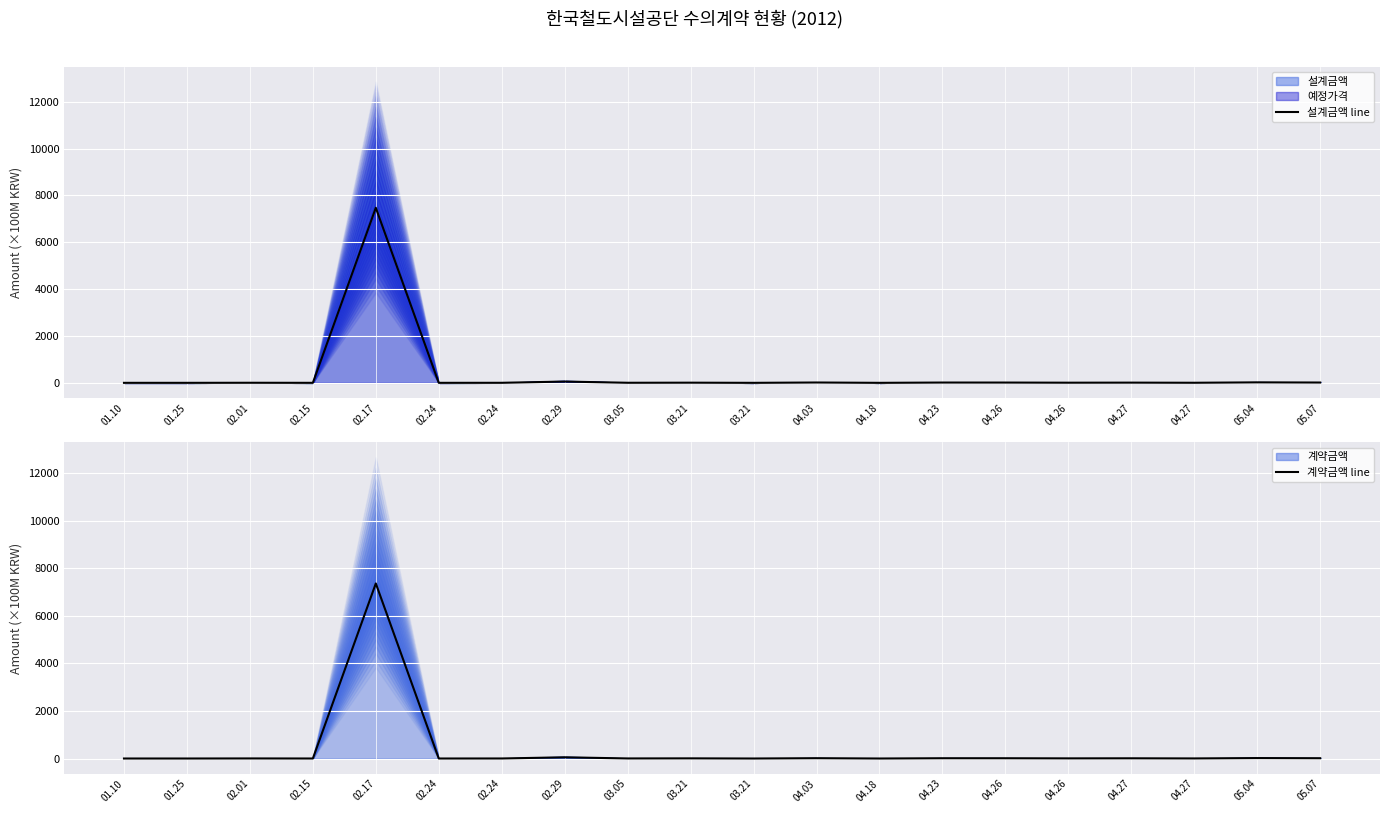

True or false: 설계금액 (line) has a value of 3.4 at 04.27.

True